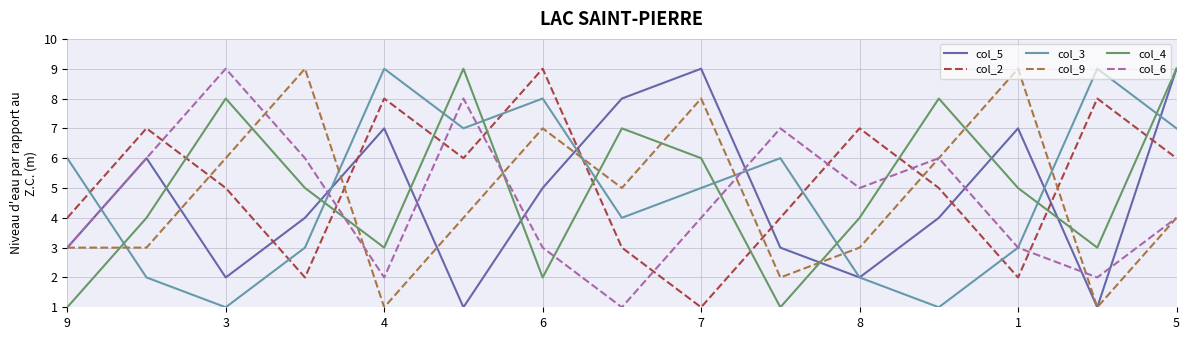

How many intersections are there between col_2 and col_6?

8